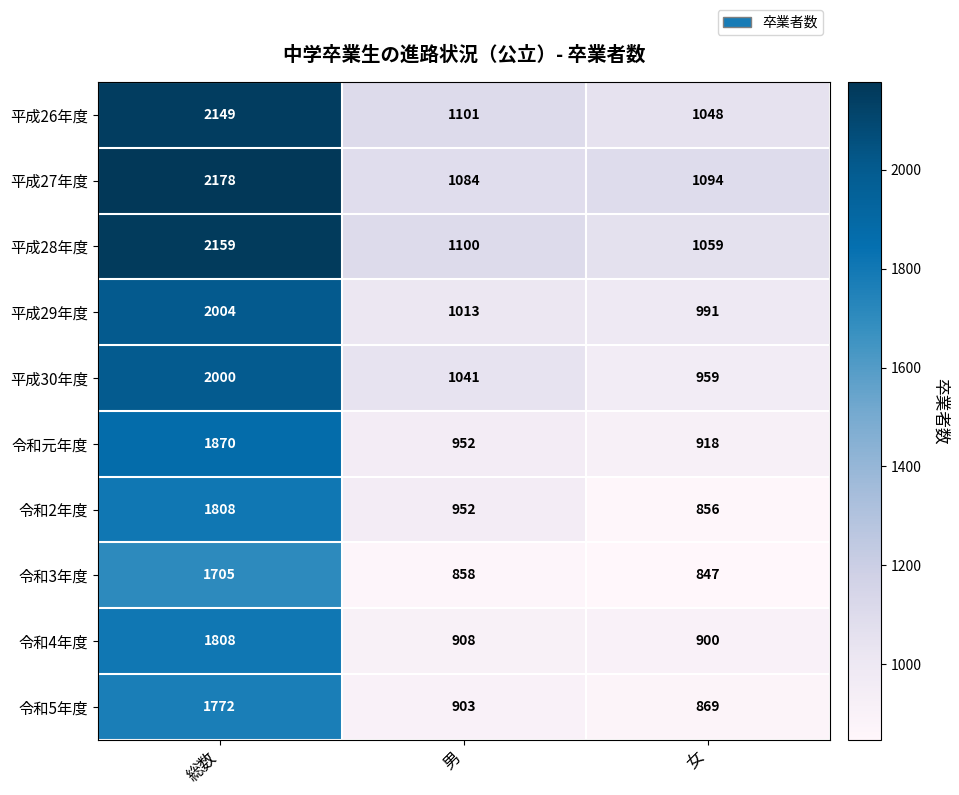

Is the value of 令和5年度 at 女 greater than the value of 平成30年度 at 女?

No